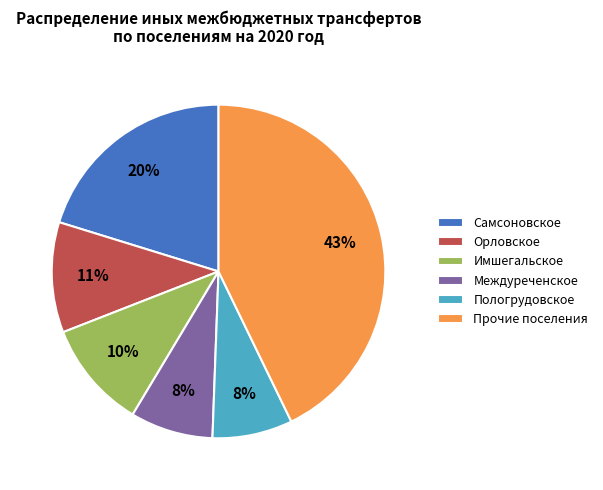

True or false: Имшегальское accounts for 10% of the total.

True